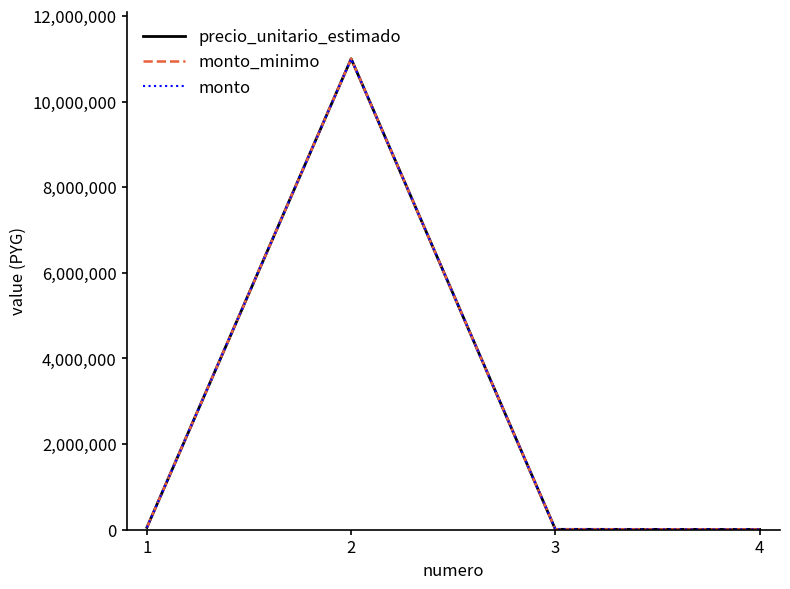

Is this an area chart (filled region under the line)?

No